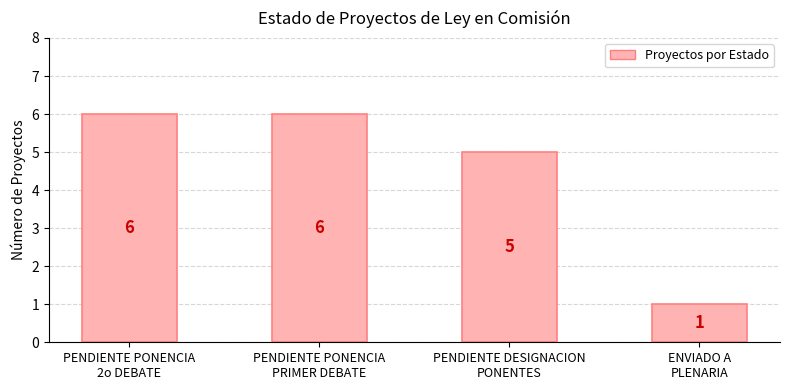

What is the value of the 1st bar from the left?

6